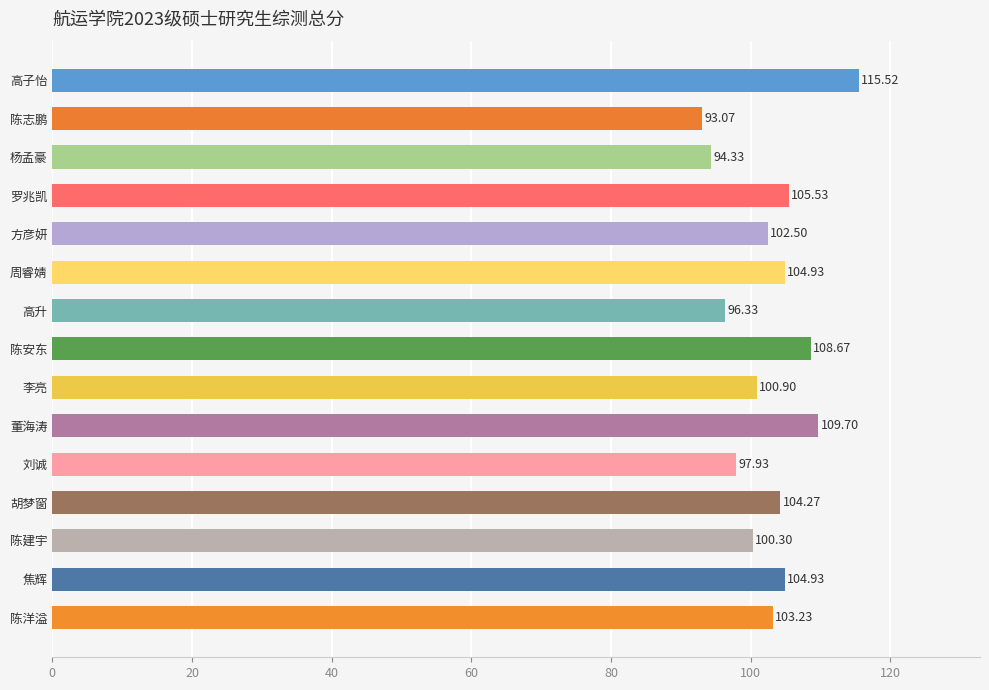

What is the maximum value shown in the chart?

115.5